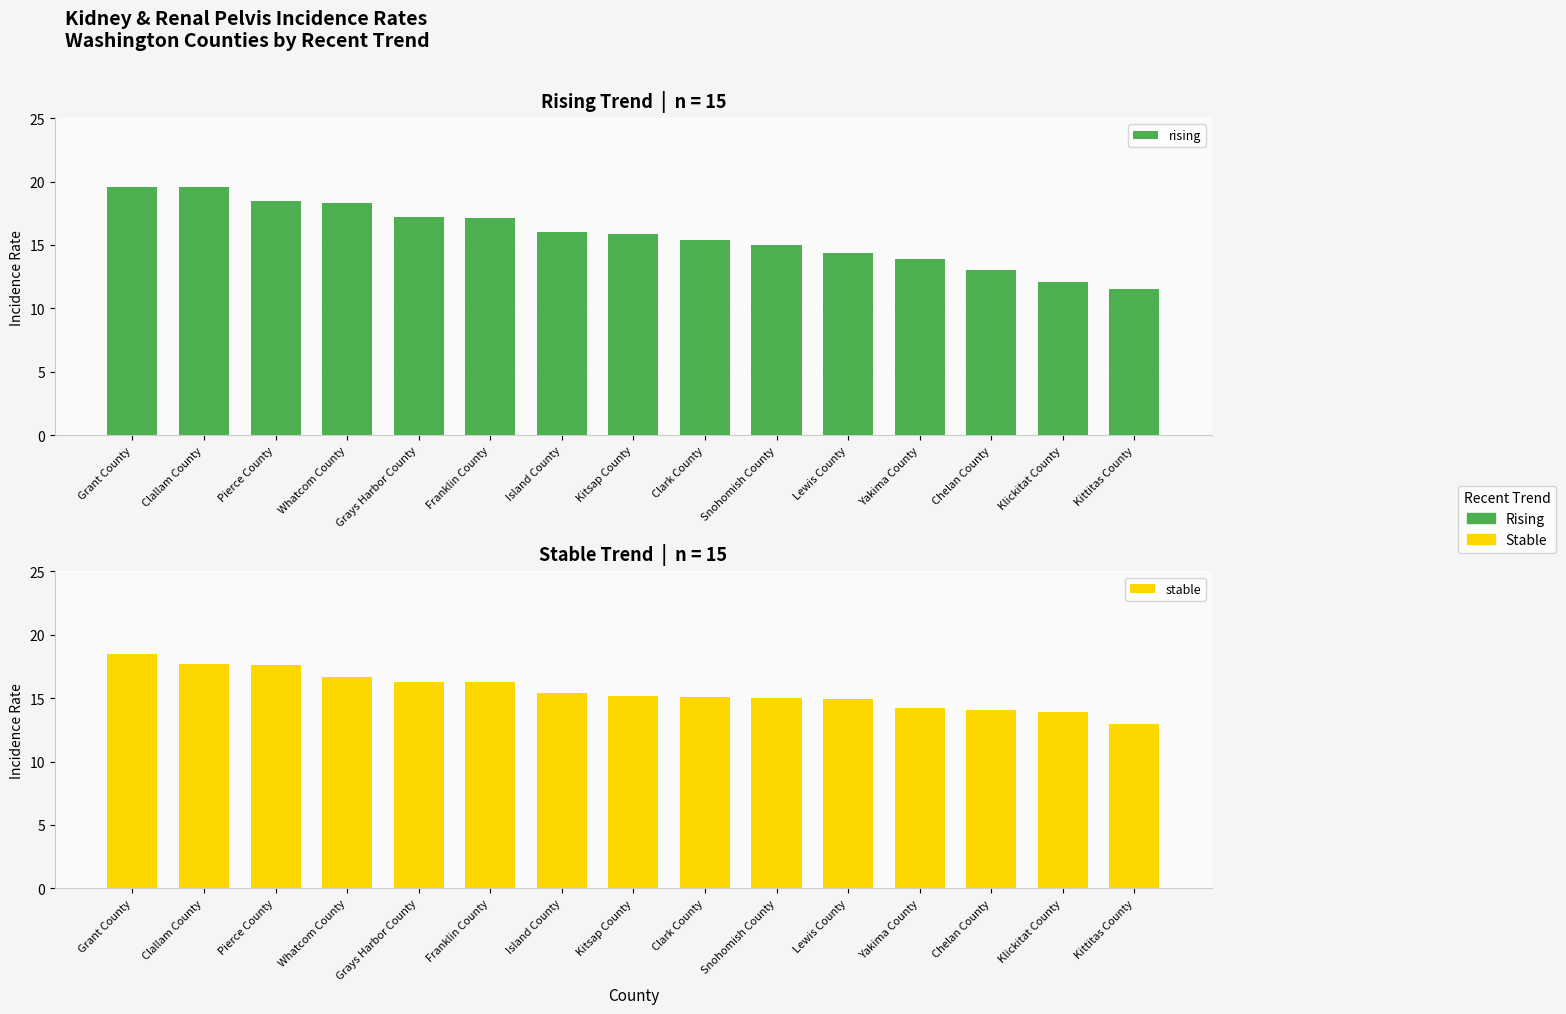

Rank the series at Whatcom County from lowest to highest value.

stable, rising